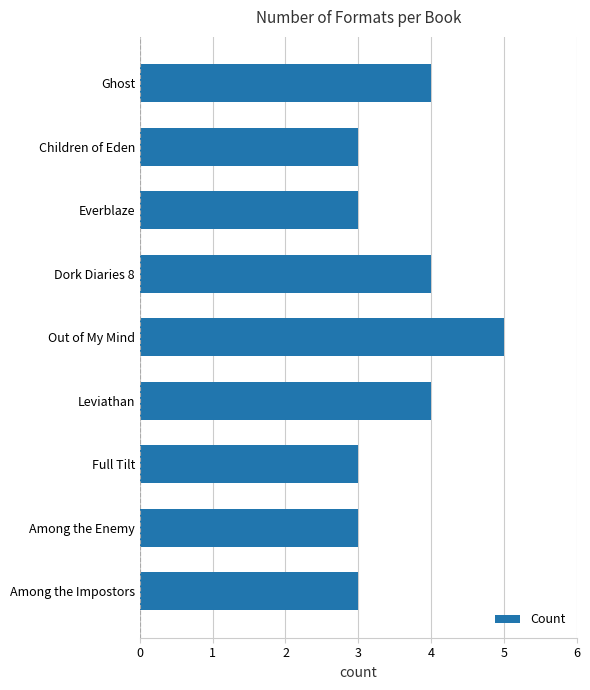

Is it true that the value at Dork Diaries 8 is 6?

False